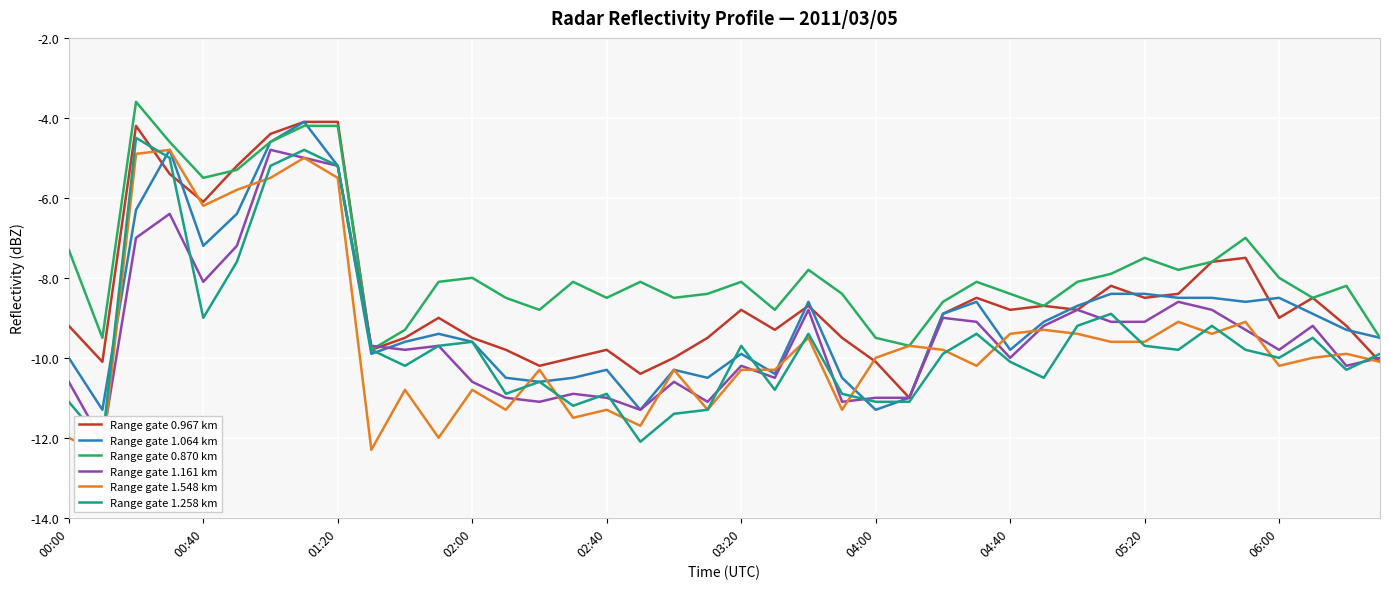

What is the greatest value displayed?

-3.6